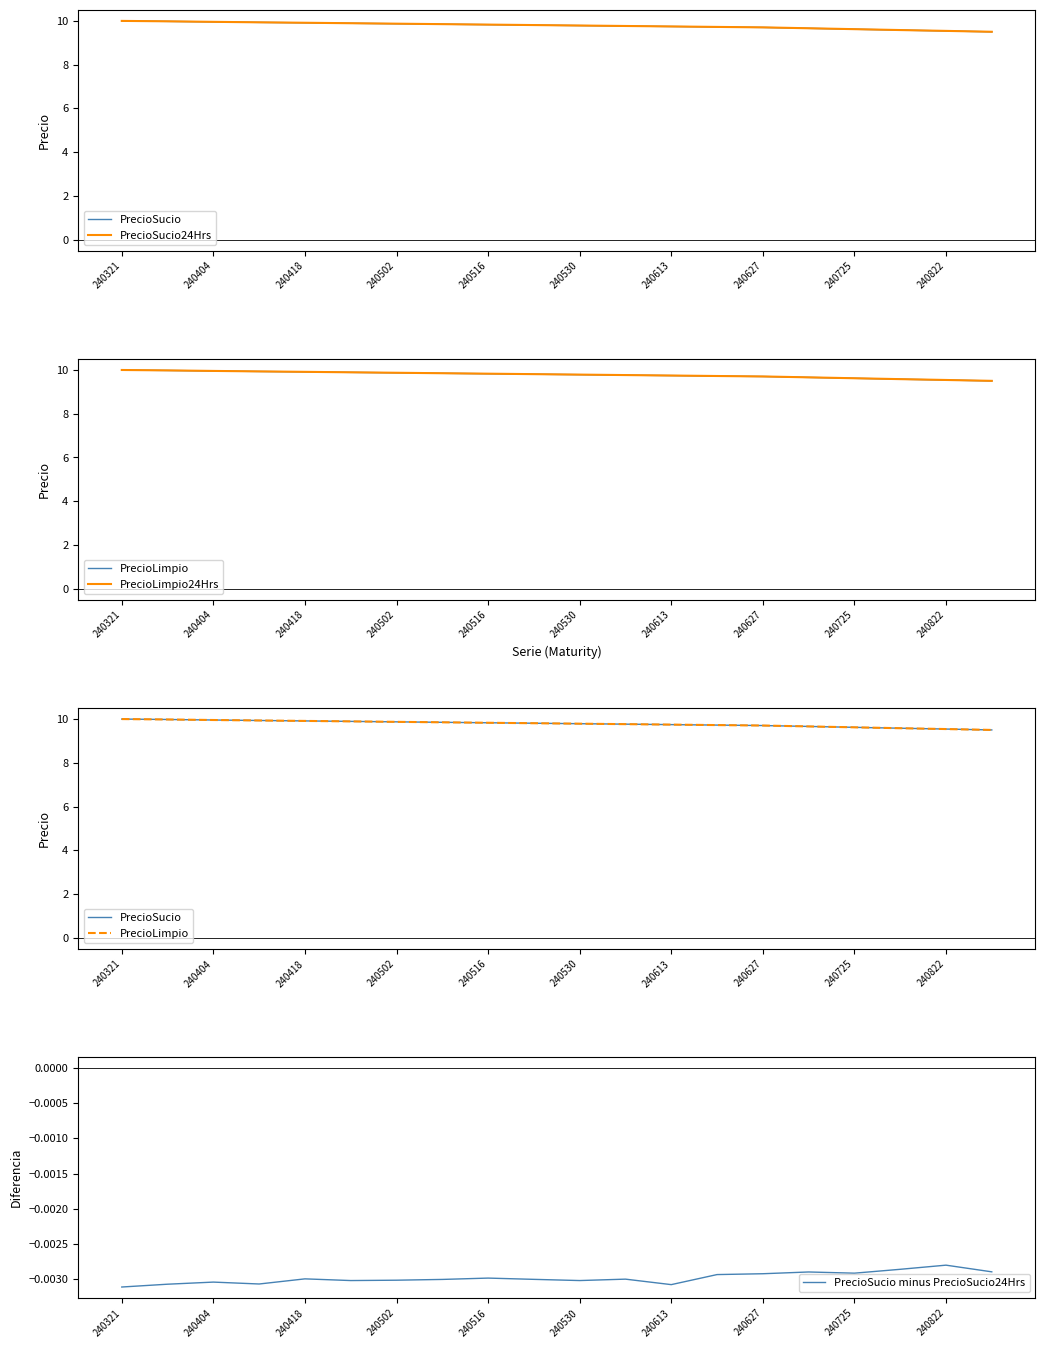

True or false: PrecioLimpio24Hrs and PrecioLimpio intersect in this chart.

False